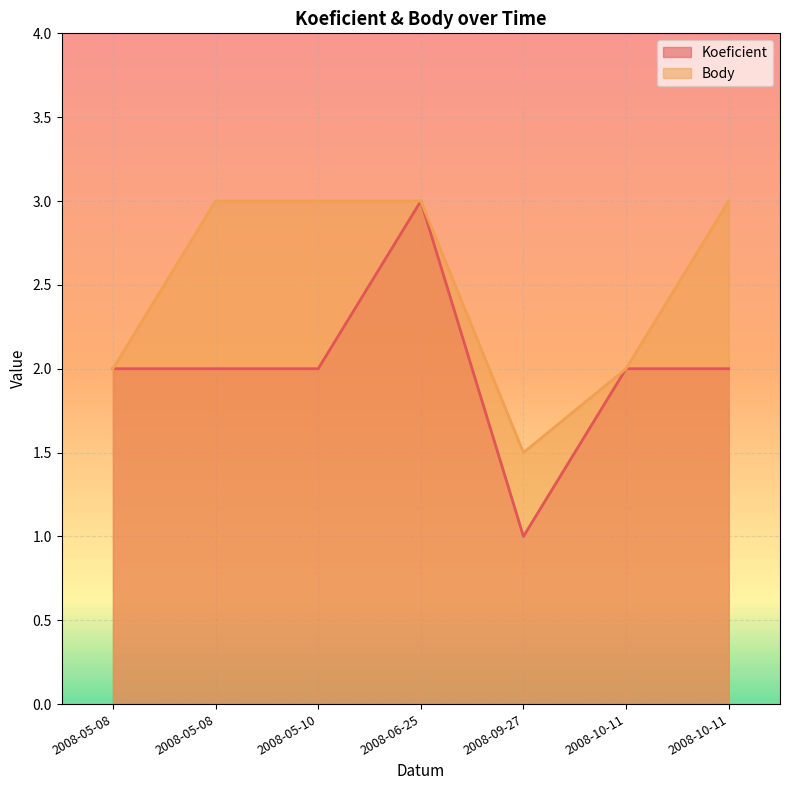

Which series has the widest spread of values?

Koeficient